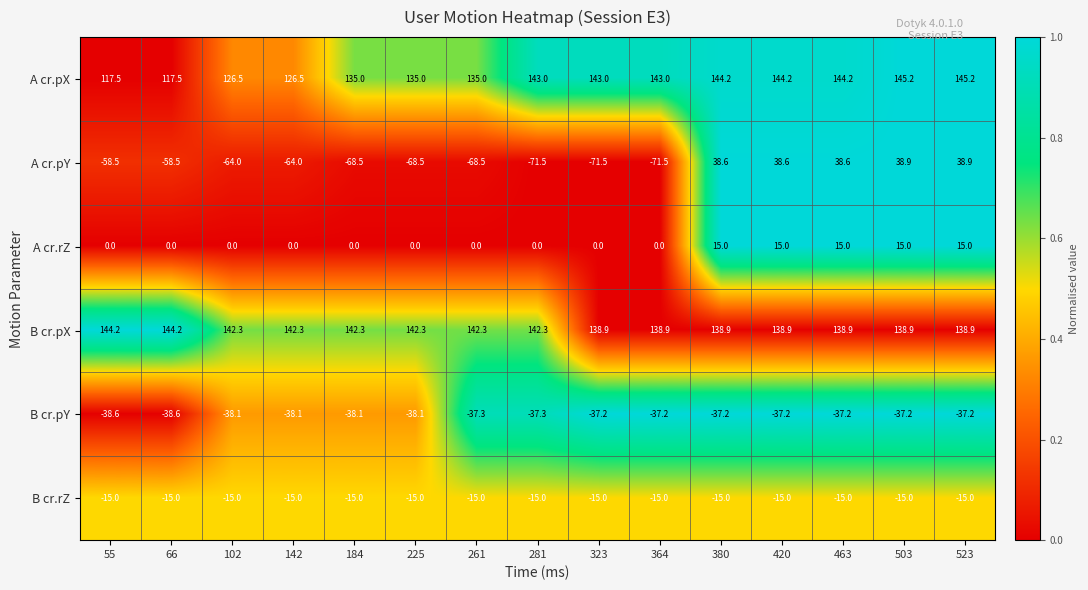

What is the maximum value shown in the chart?

145.2